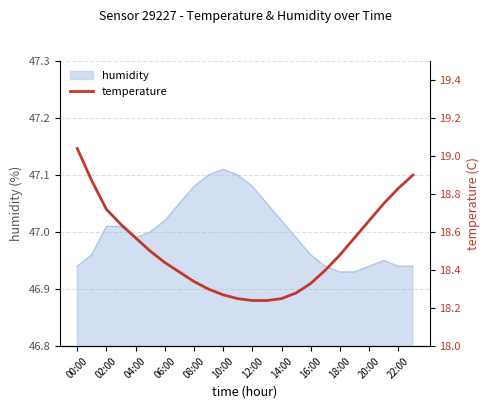

Is it true that humidity equals 71.6 at 08:00?

False